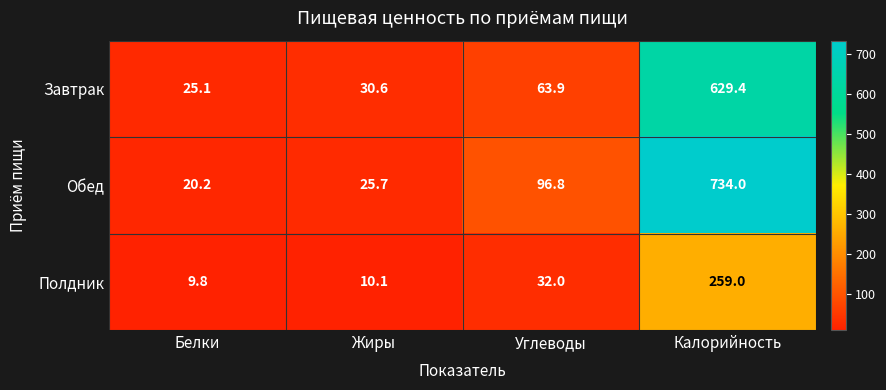

Which category has the highest value across all series?

Калорийность